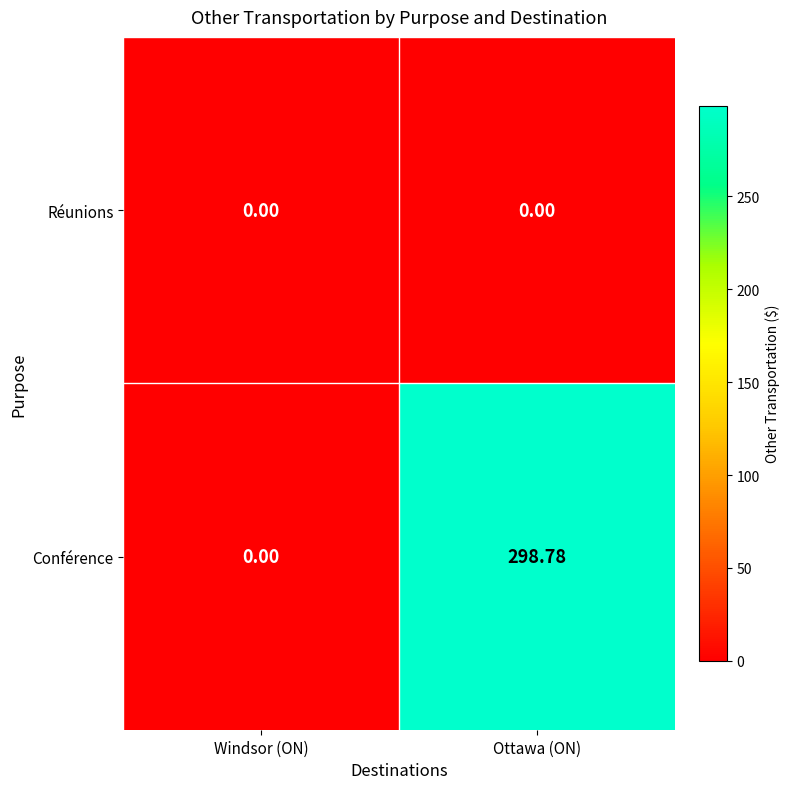

Which series has the widest spread of values?

Conférence